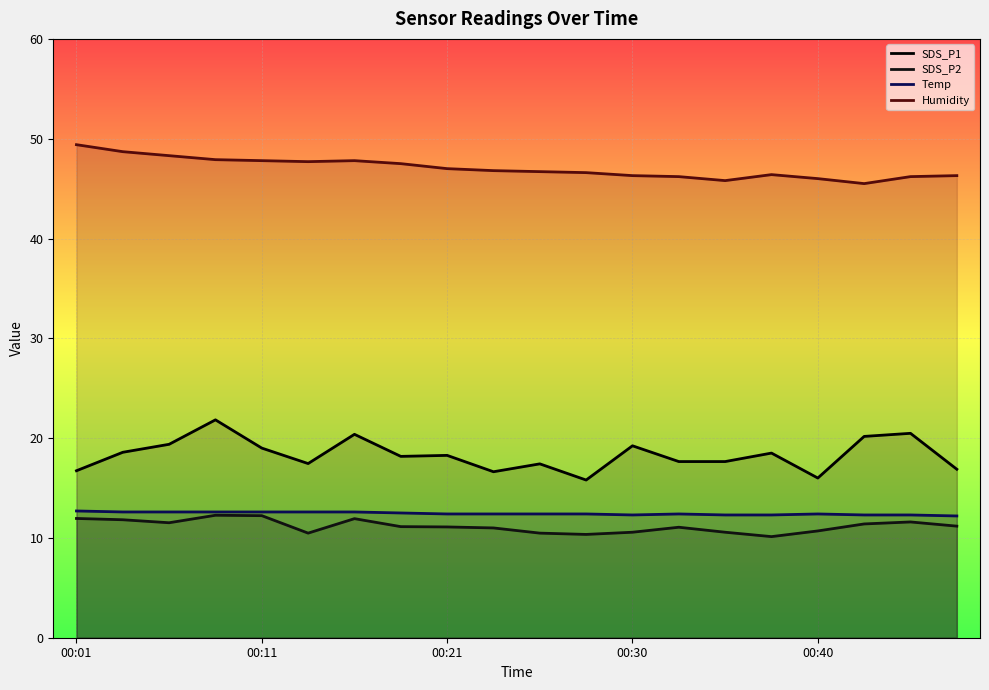

Reading left to right, list all the values displayed in this chart.

SDS_P1: 16.7	18.6	19.4	21.8	19.0	17.4	20.4	18.2	18.3	16.6	17.4	15.8	19.2	17.6	17.6	18.5	16.0	20.2	20.5	16.9
SDS_P2: 11.9	11.8	11.5	12.3	12.2	10.5	11.9	11.1	11.1	11.0	10.5	10.3	10.6	11.1	10.6	10.1	10.7	11.4	11.6	11.2
Temp: 12.7	12.6	12.6	12.6	12.6	12.6	12.6	12.5	12.4	12.4	12.4	12.4	12.3	12.4	12.3	12.3	12.4	12.3	12.3	12.2
Humidity: 49.4	48.7	48.3	47.9	47.8	47.7	47.8	47.5	47.0	46.8	46.7	46.6	46.3	46.2	45.8	46.4	46.0	45.5	46.2	46.3